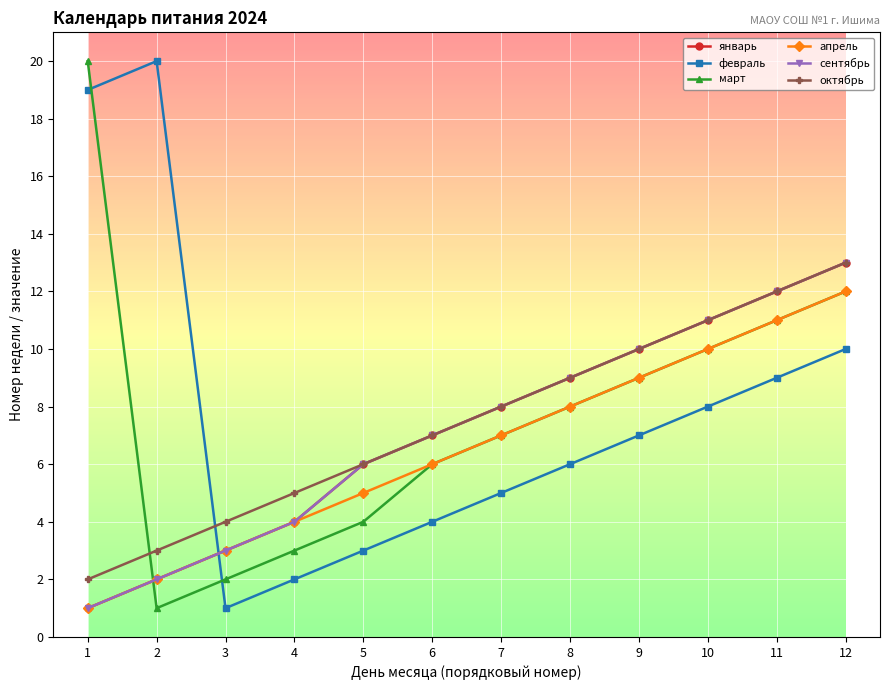

Does the chart have visible grid lines?

Yes